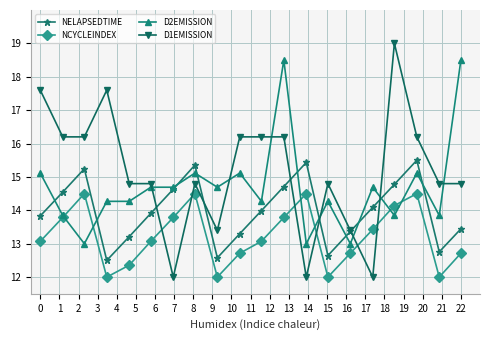

Does the chart have visible grid lines?

Yes